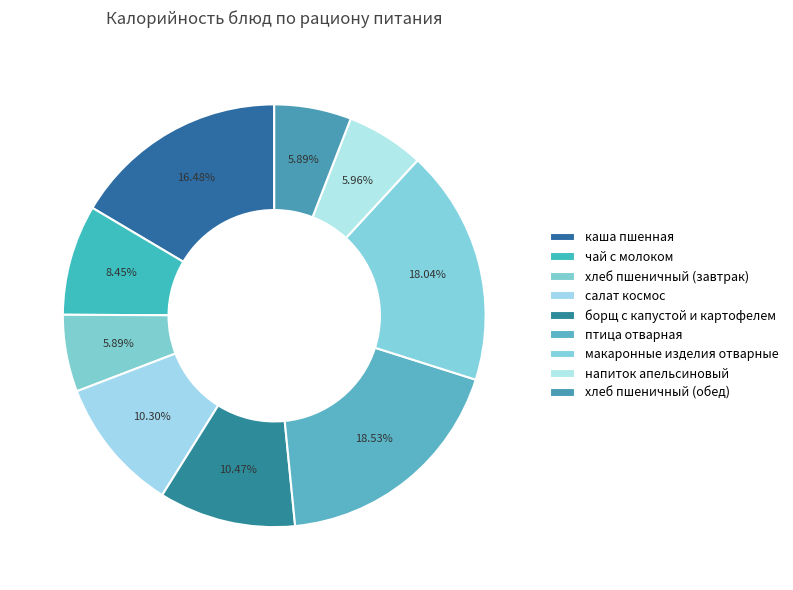

Is there any slice that represents more than half of the pie?

No